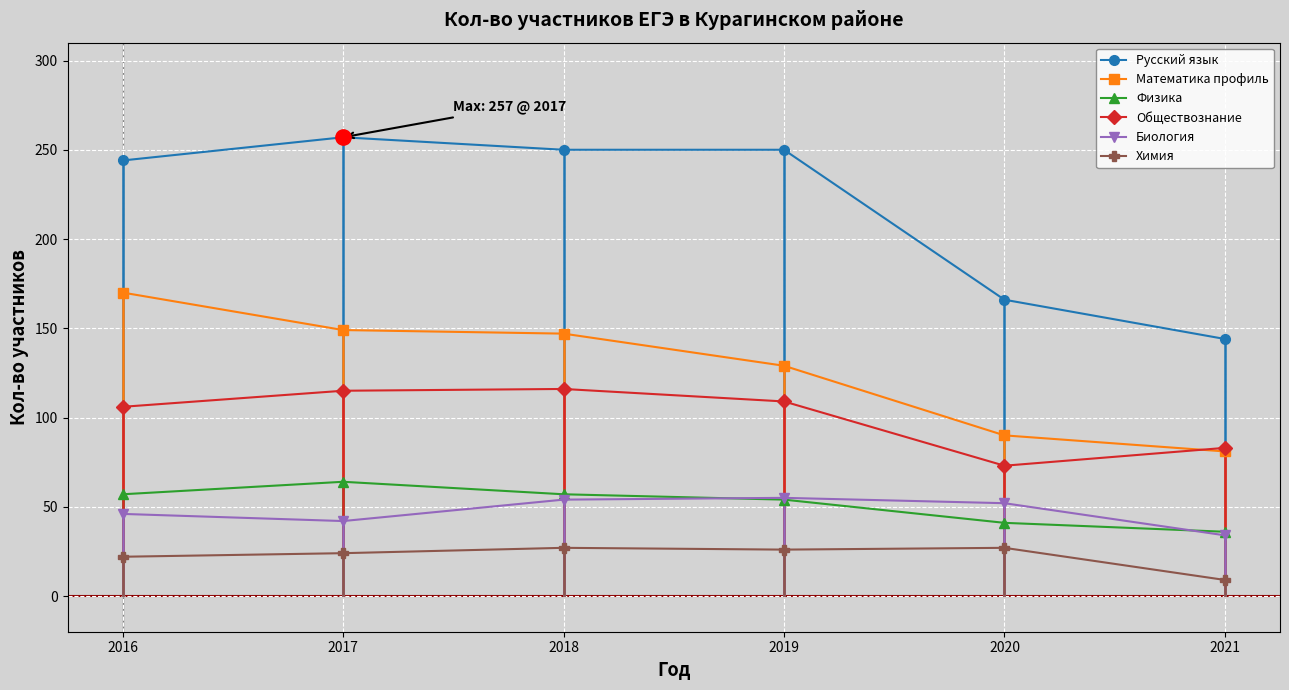

Count the number of categories in the chart.

6